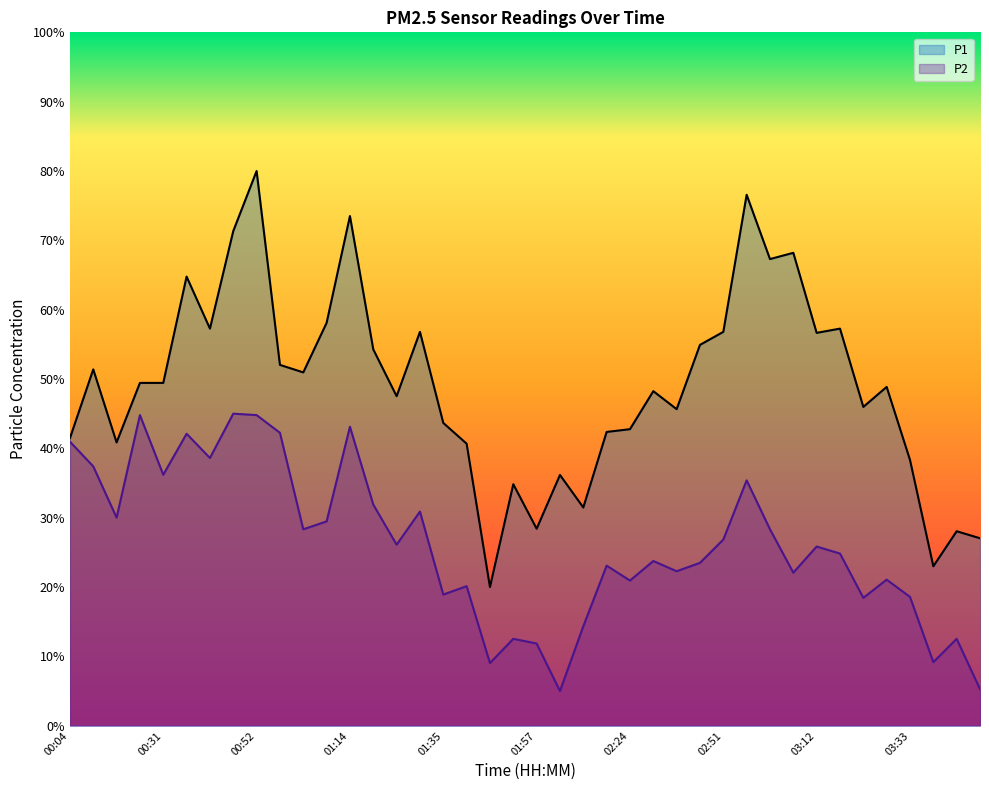

Between 03:49 and 01:24, which is larger?

01:24